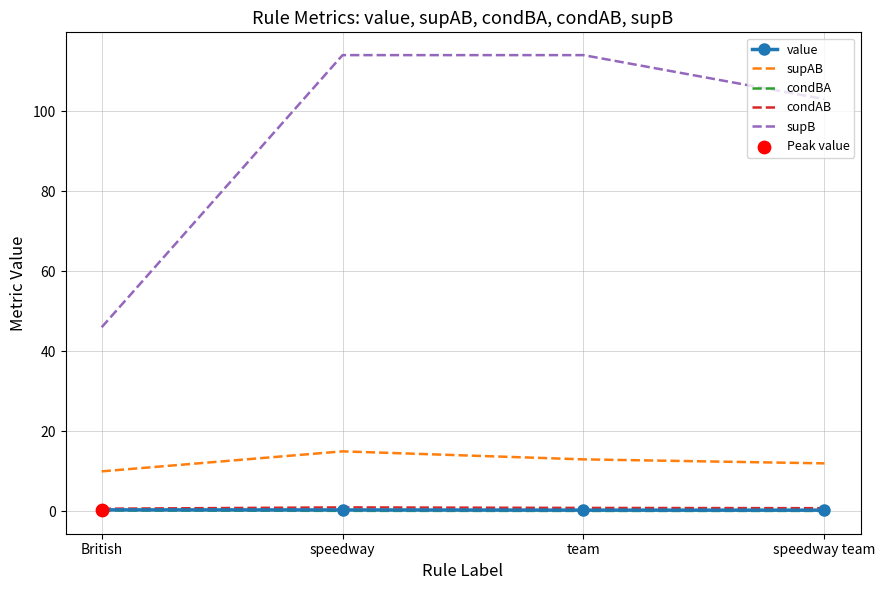

Which series has the largest range (max minus min)?

supB